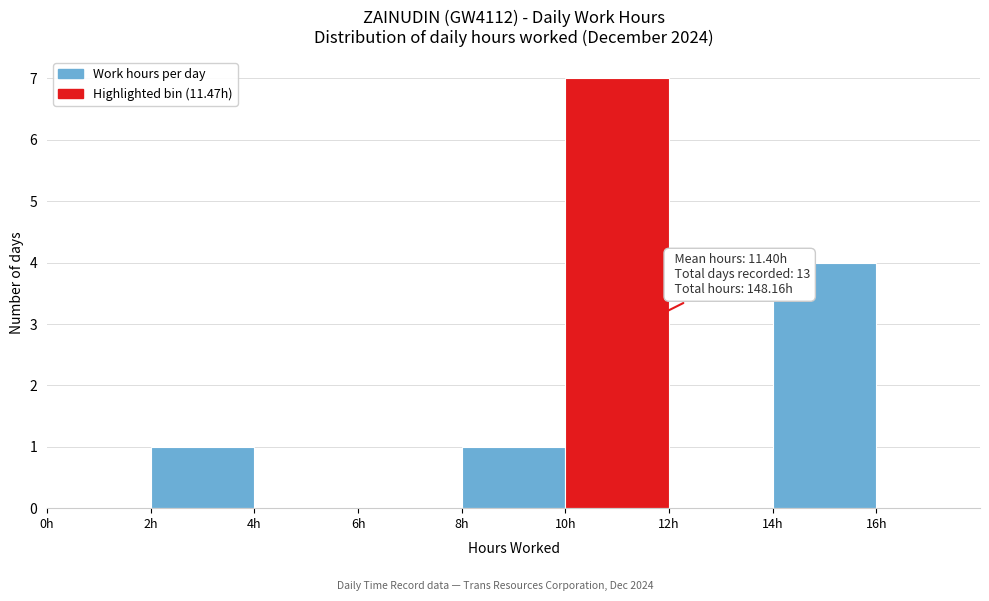

Over which range of the x-axis is the bar tallest?

10 to 12